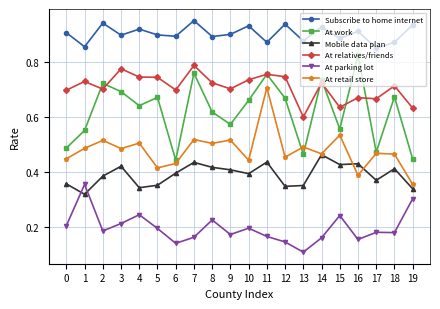

The value of At work at 1 is 0.7. True or false?

False